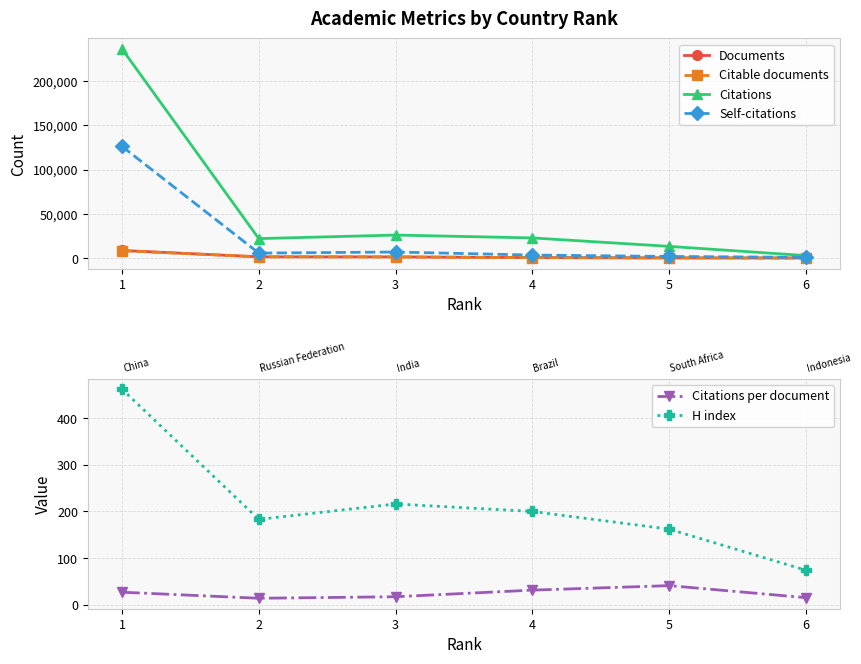

What is the lowest value of the Citations series?

2948